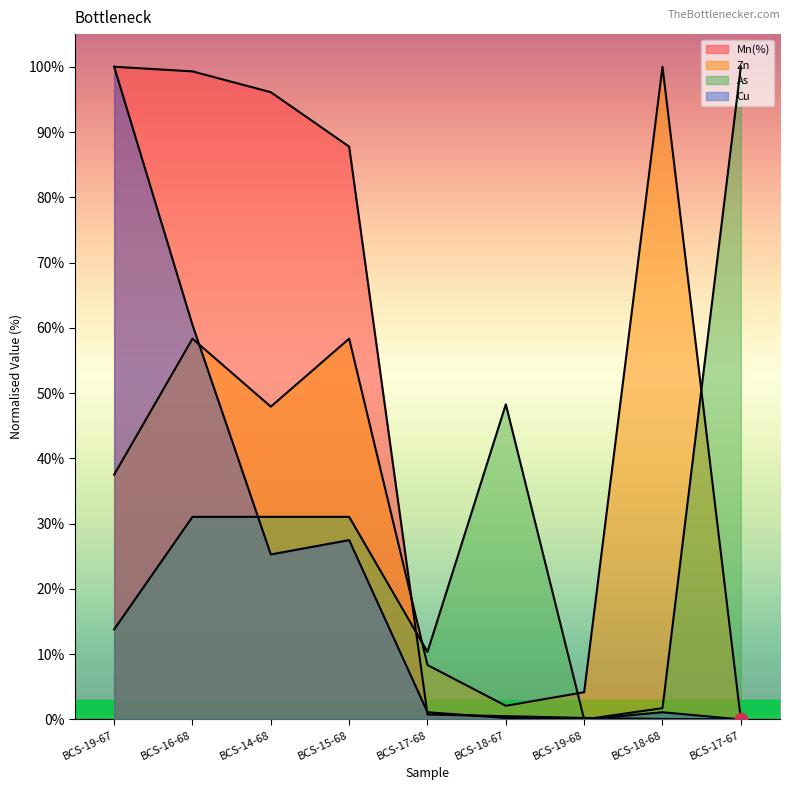

What is the label of the 6th point from the right?

BCS-15-68